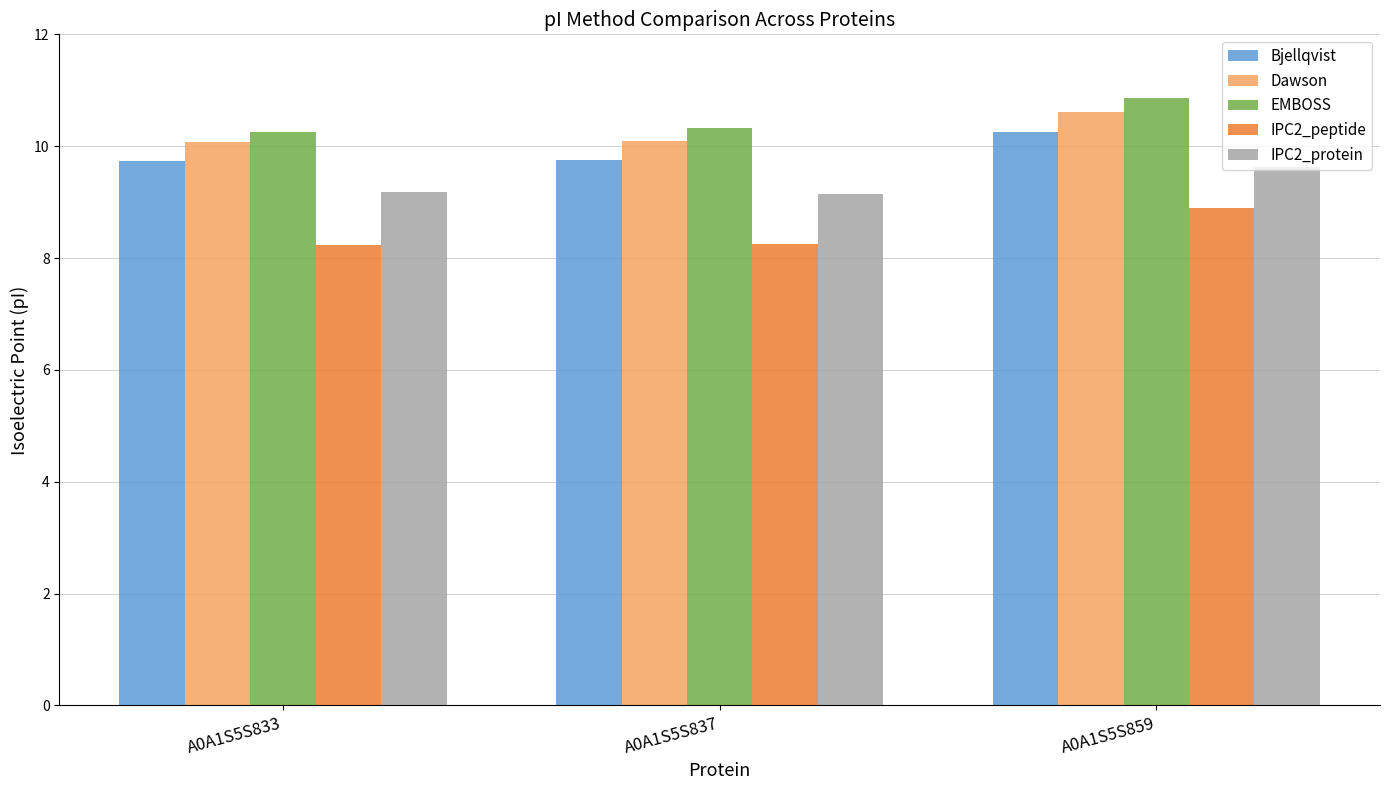

Is the value of IPC2_protein at A0A1S5S833 greater than the value of Dawson at A0A1S5S833?

No